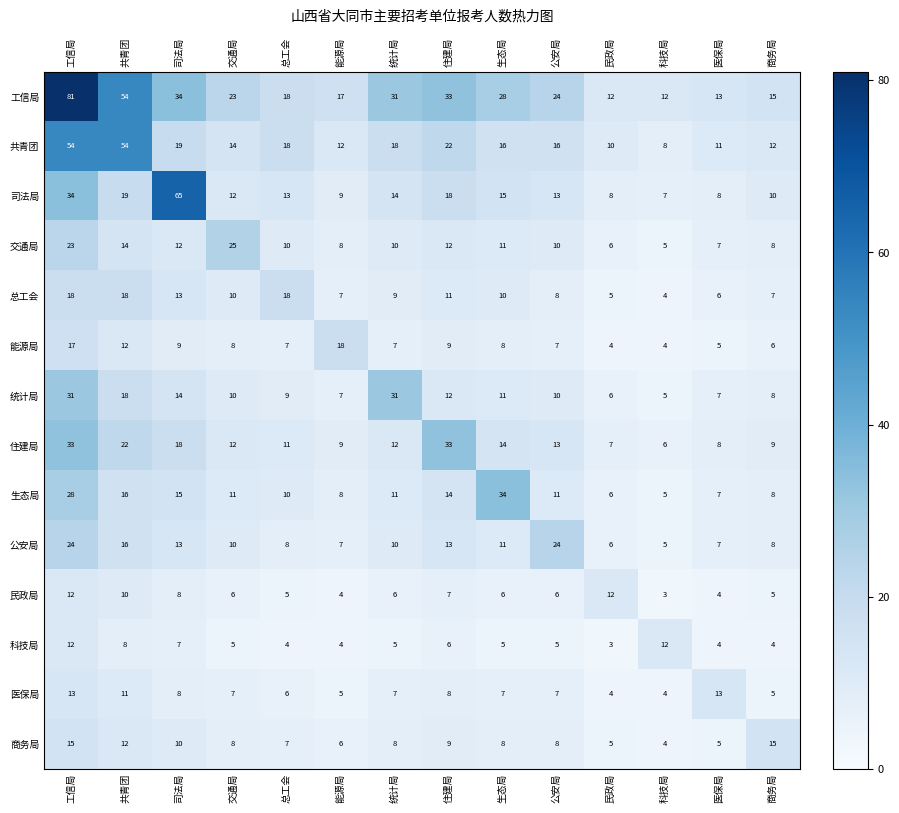

How many series are shown in this chart?

14